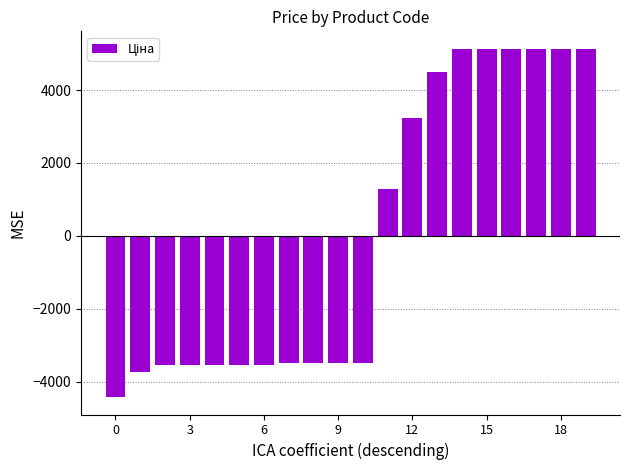

What is the difference between the second highest and second lowest values?

8852.9